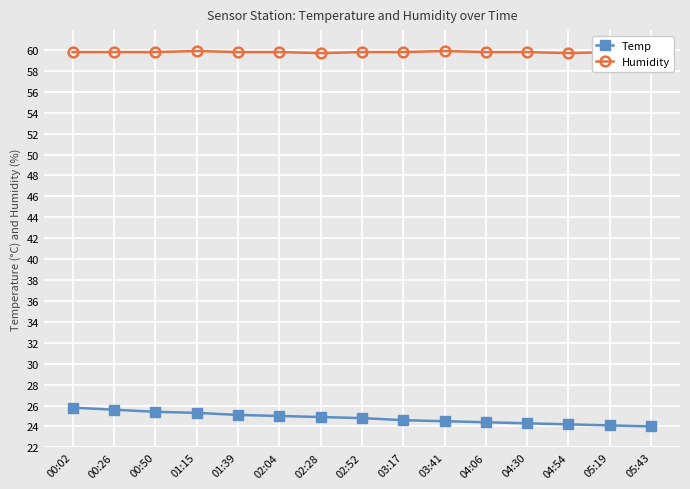

What are all the series names shown in the legend?

Temp, Humidity